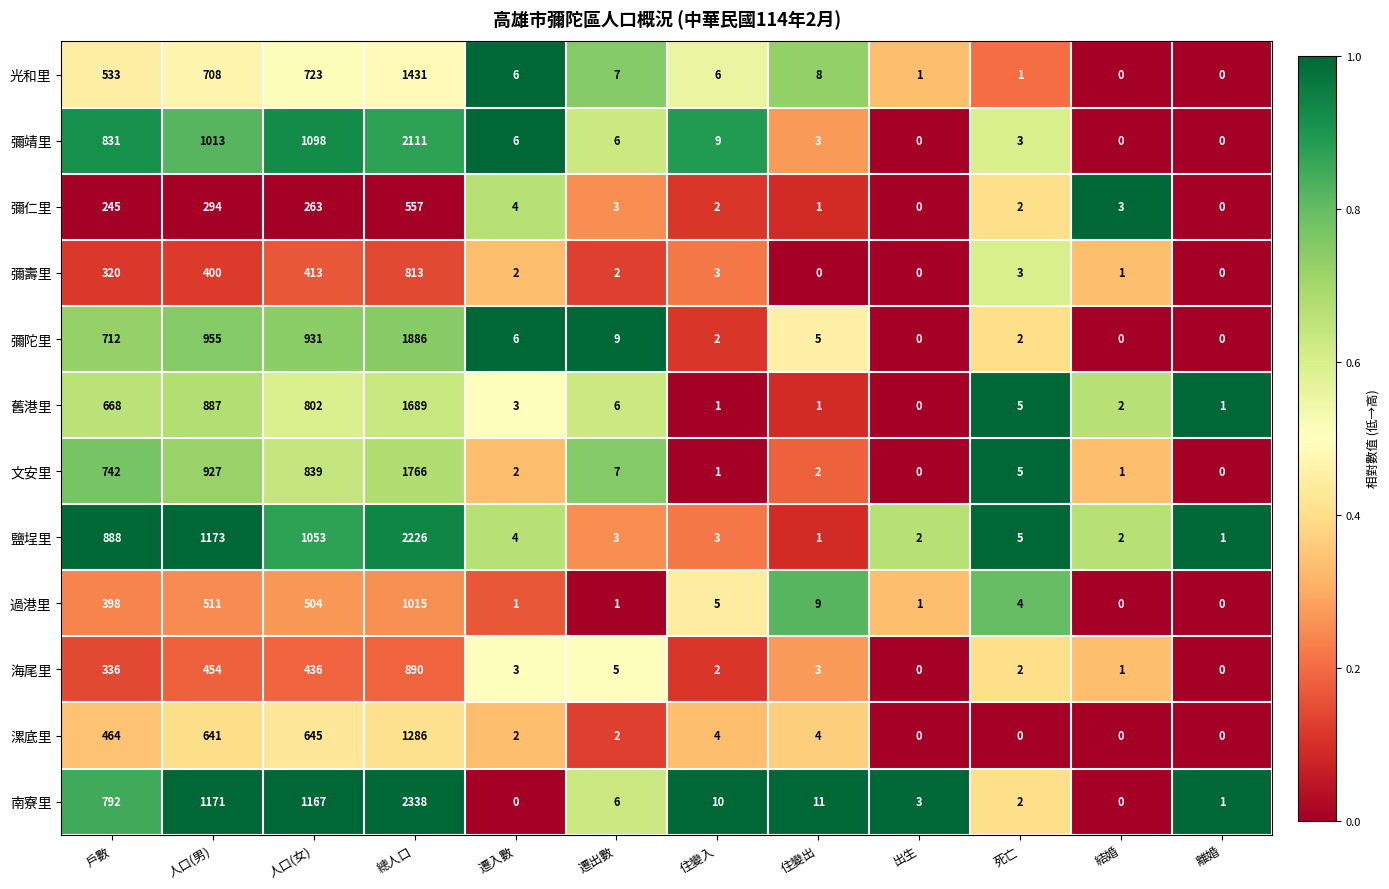

What is the difference between the highest and lowest values at 遷入數?

6